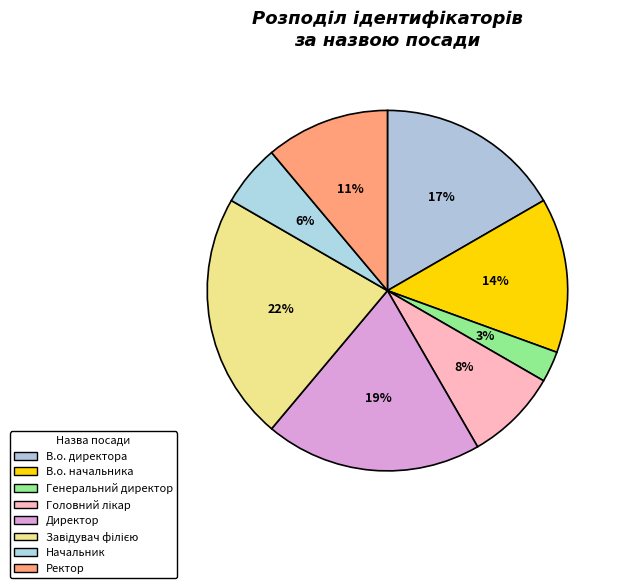

Which slice is the largest?

Завідувач філією